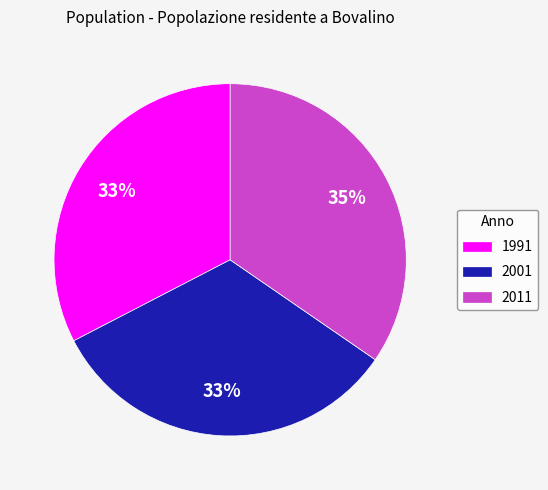

How many slices are in this pie chart?

3